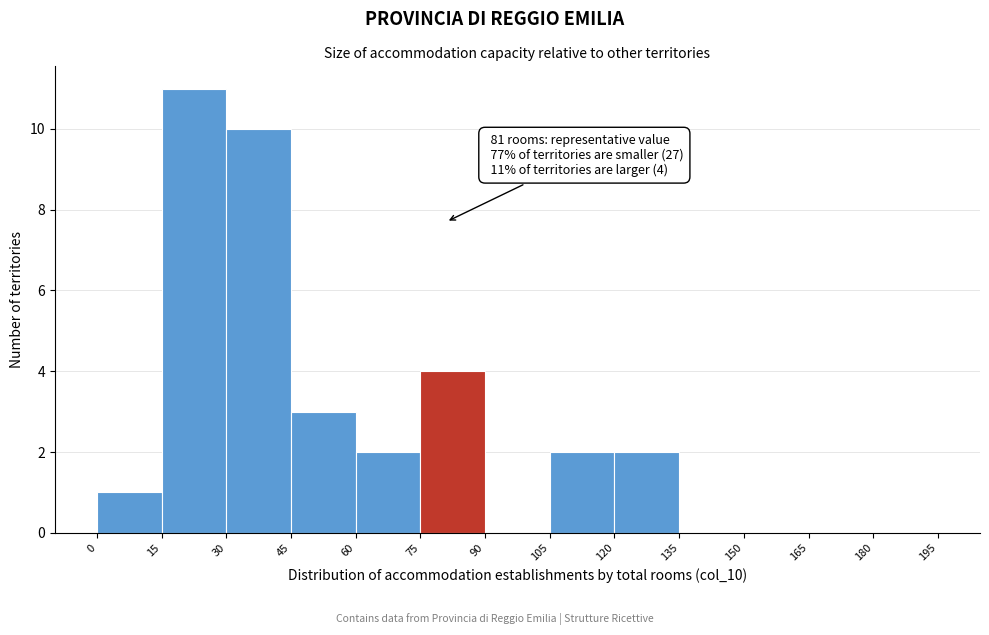

Which range on the x-axis has the tallest bar?

15 to 30